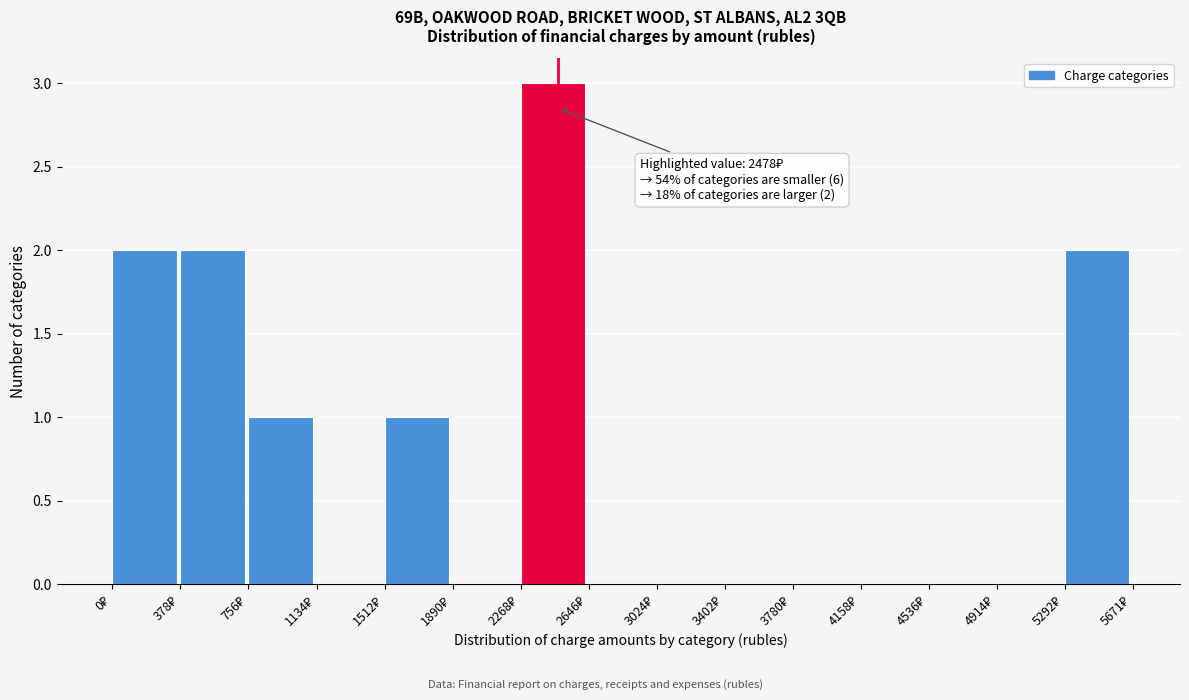

Which range on the x-axis has the tallest bar?

2250 to 2650